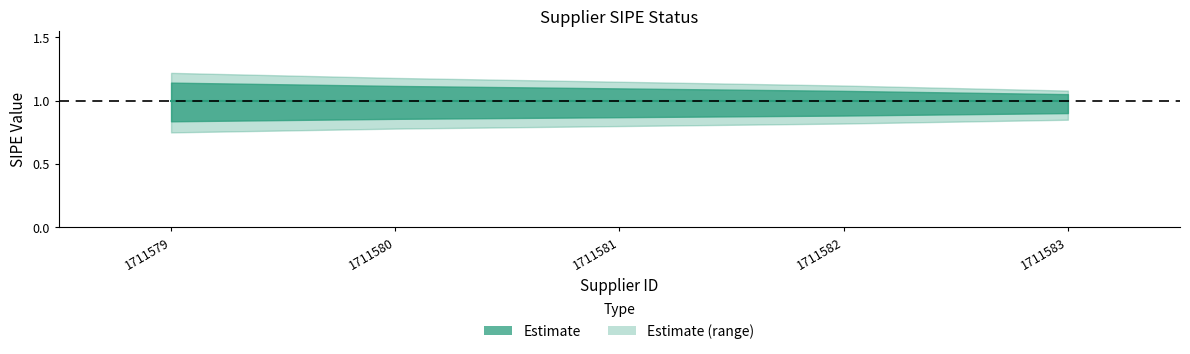

At how many categories does at least one series exceed 0?

5